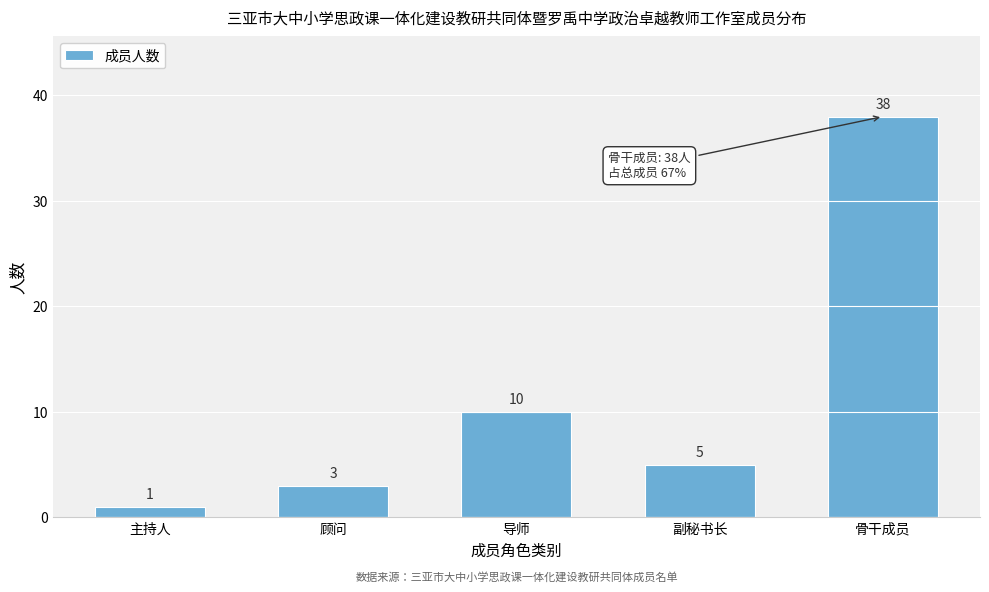

Reading right to left, what are all the values shown in this chart?

骨干成员=38	副秘书长=5	导师=10	顾问=3	主持人=1